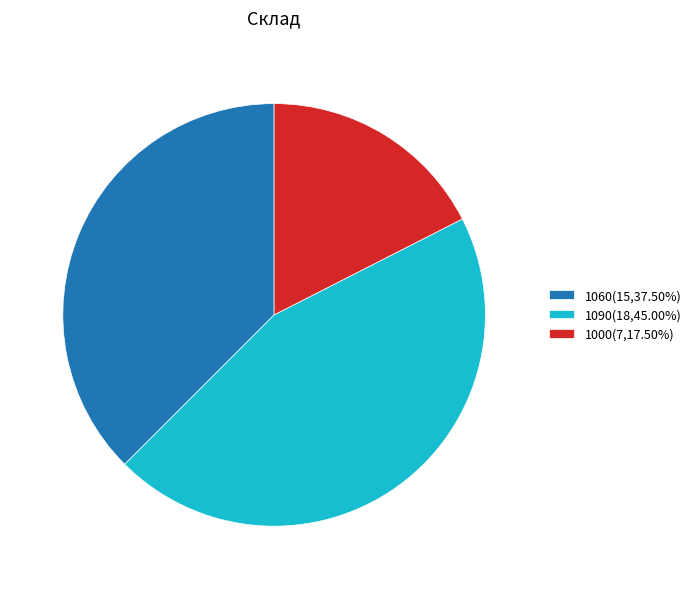

Approximately how many times larger is the value at 1060(15,37.50%) compared to 1090(18,45.00%)?

0.8